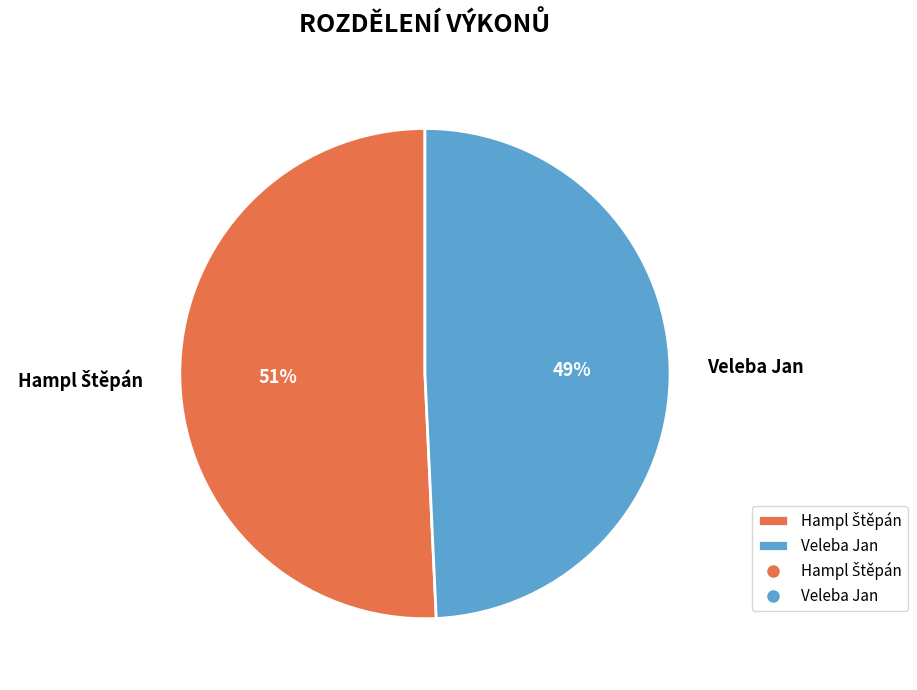

How many slices are in this pie chart?

2